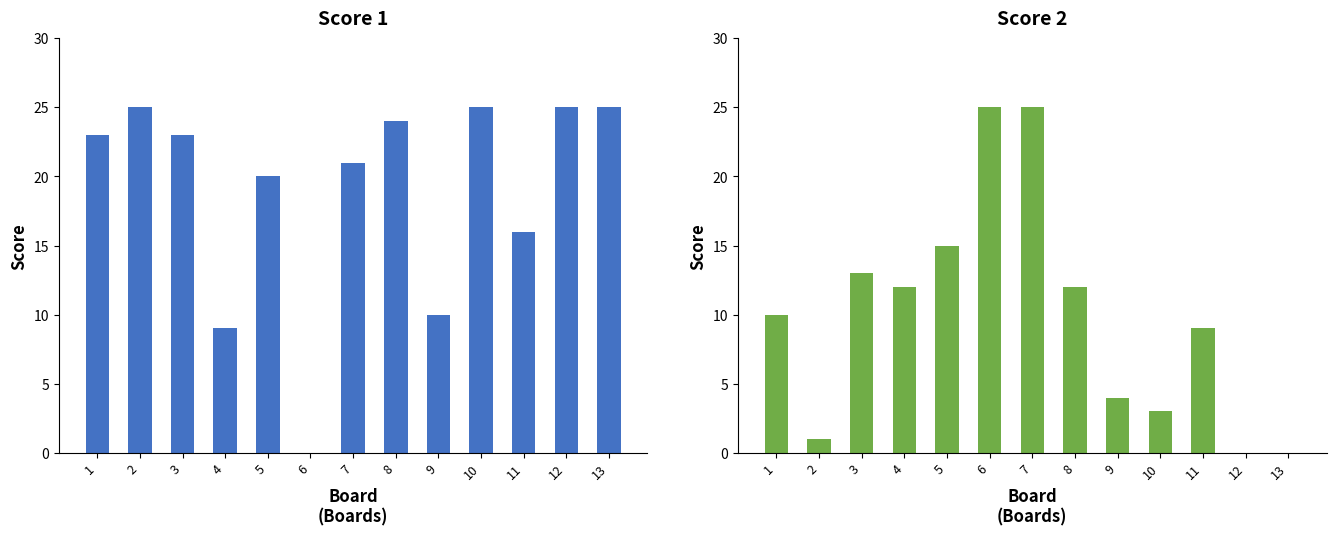

The value of Score 1 at 11 is 16. True or false?

True